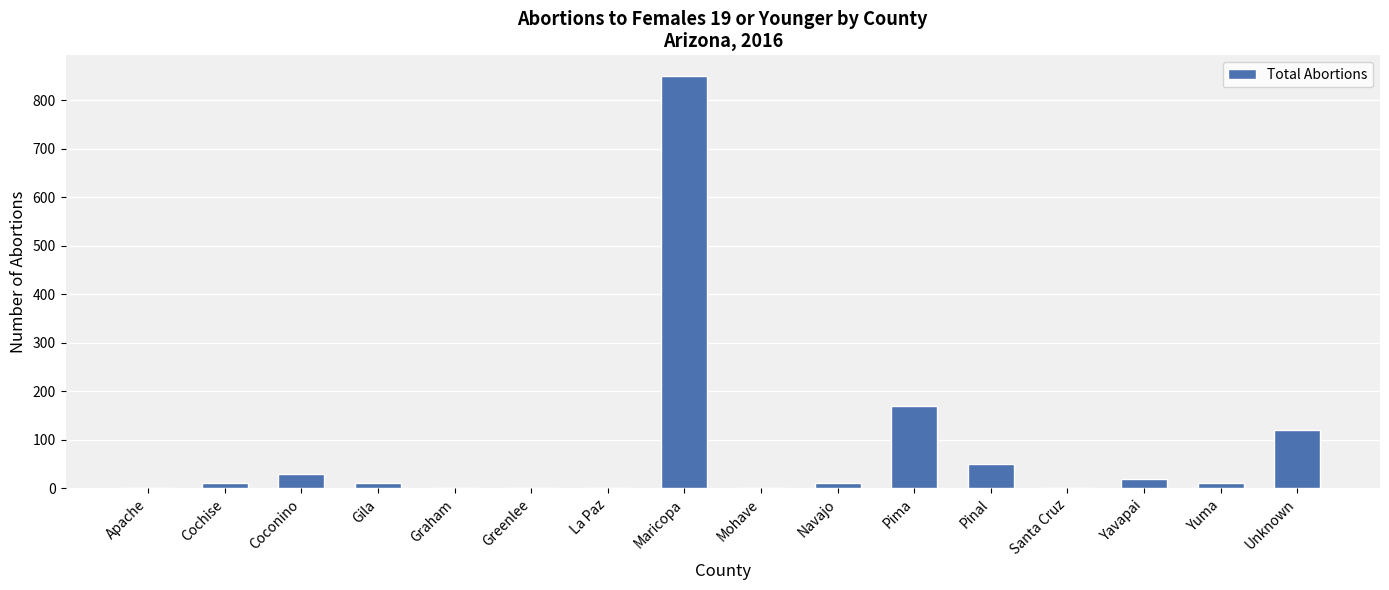

Are the bars grouped side by side (vs. stacked)?

No